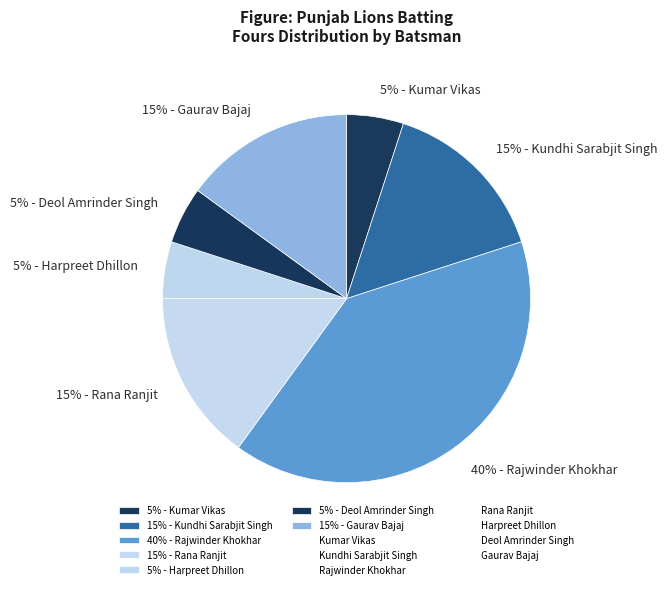

Is there any slice that represents more than half of the pie?

No